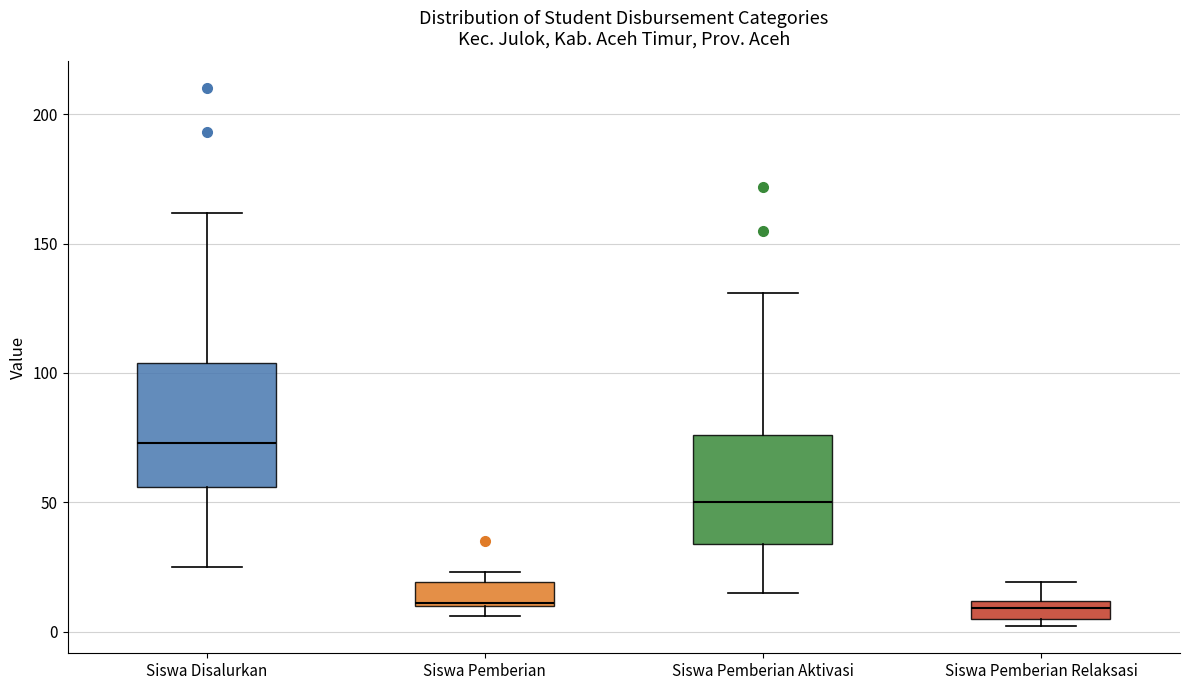

Which box has the highest median line?

Siswa Disalurkan